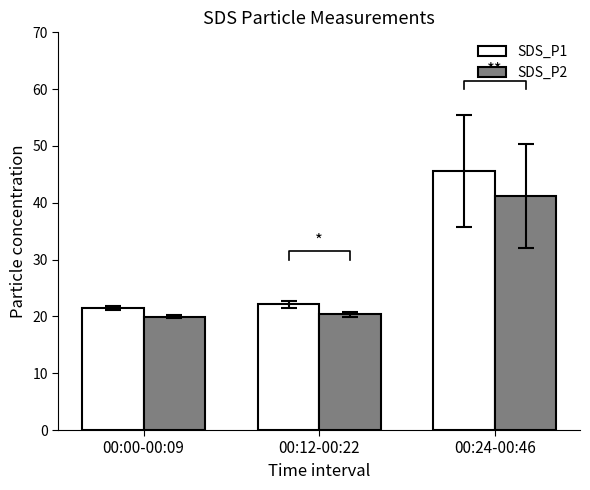

How many values in the SDS_P2 series are below 20?

1